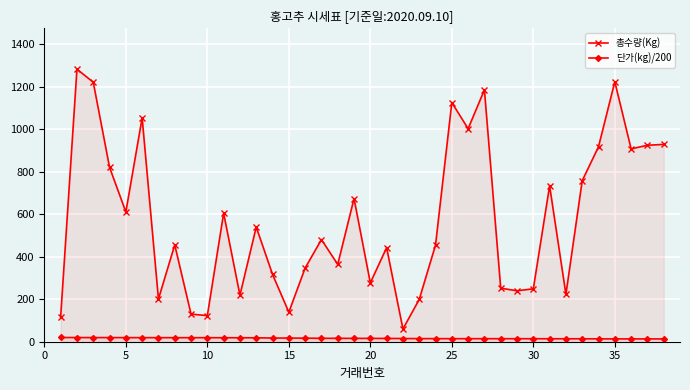

At how many categories does at least one series exceed 1169?

4